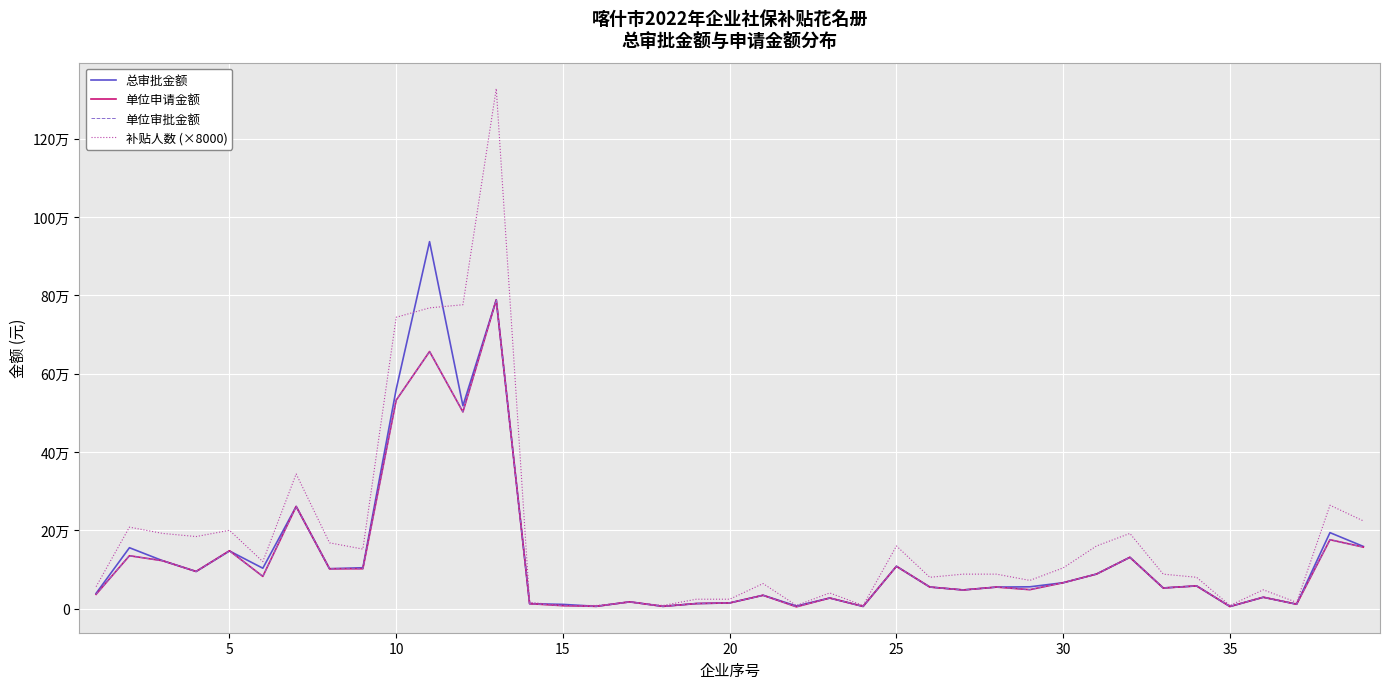

True or false: 单位审批金额 and 单位申请金额 cross at least once.

False